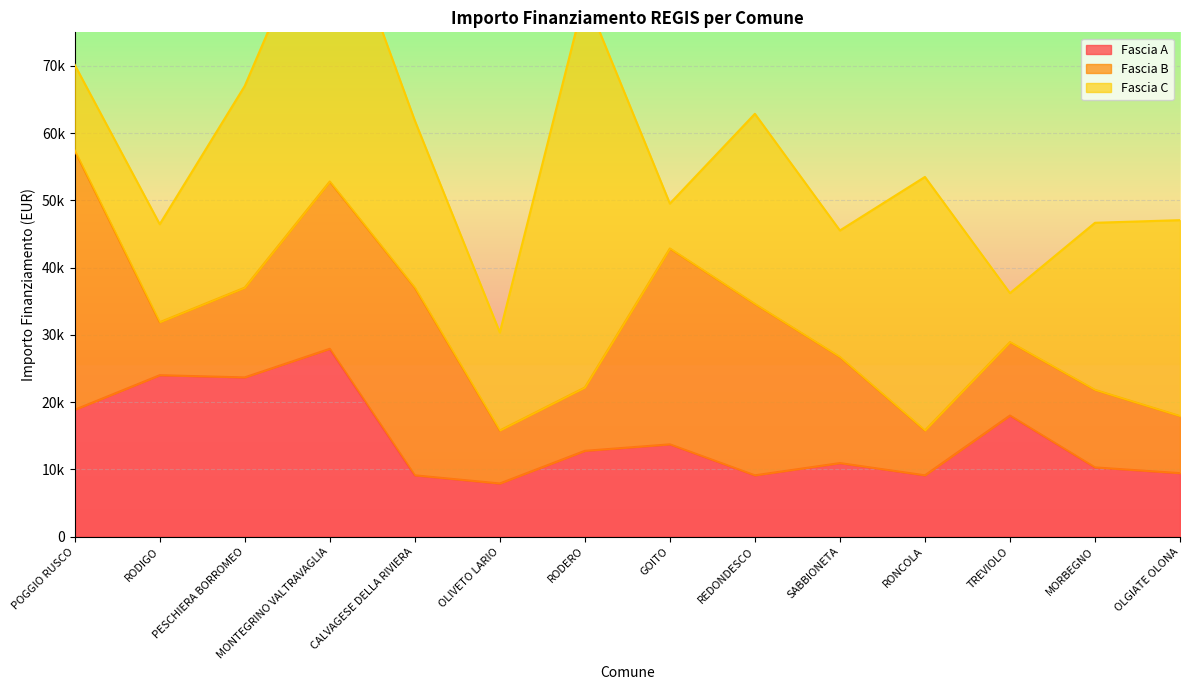

Is it true that Fascia C equals 6857 at REDONDESCO?

False